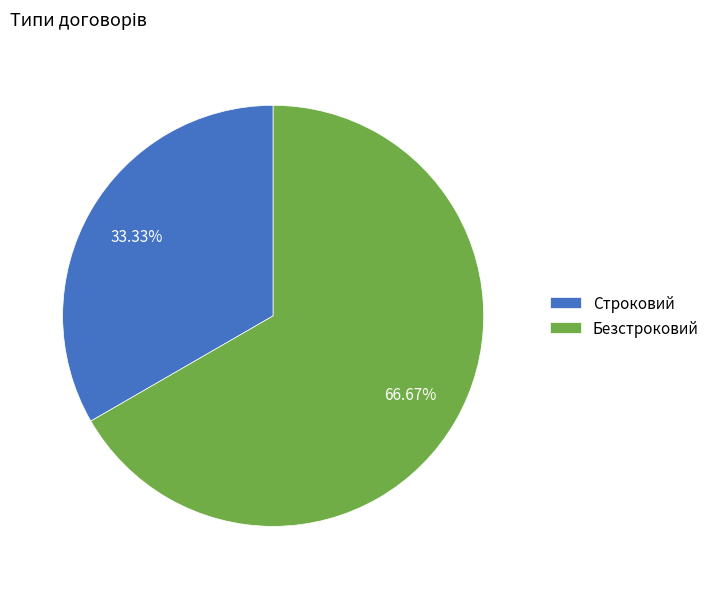

Does Строковий account for over 50% of the chart?

No